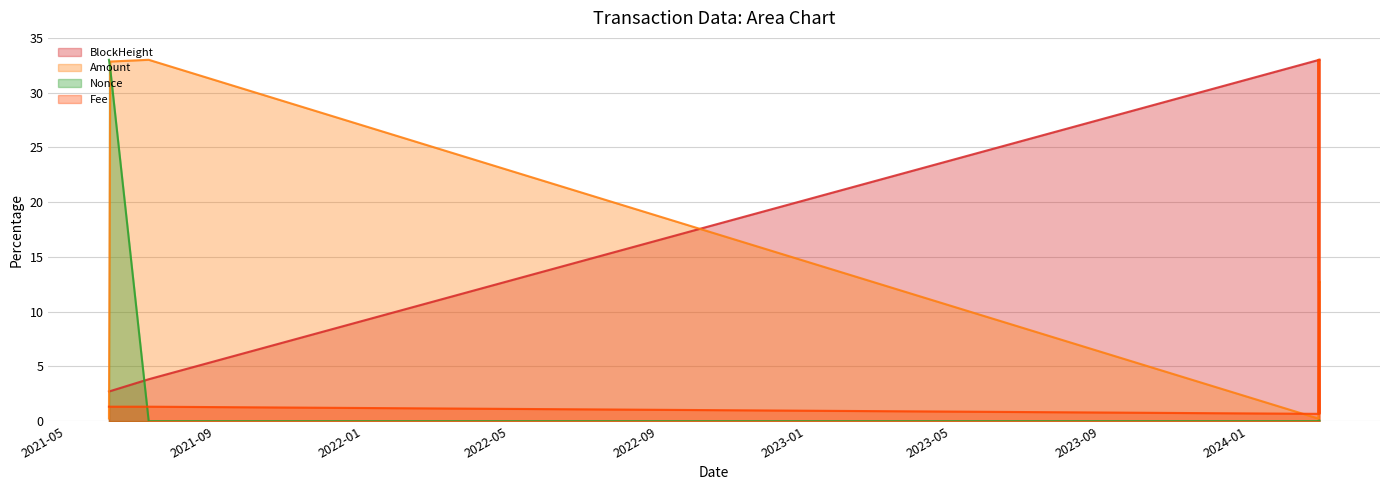

What are all the series names shown in the legend?

BlockHeight, Amount, Nonce, Fee